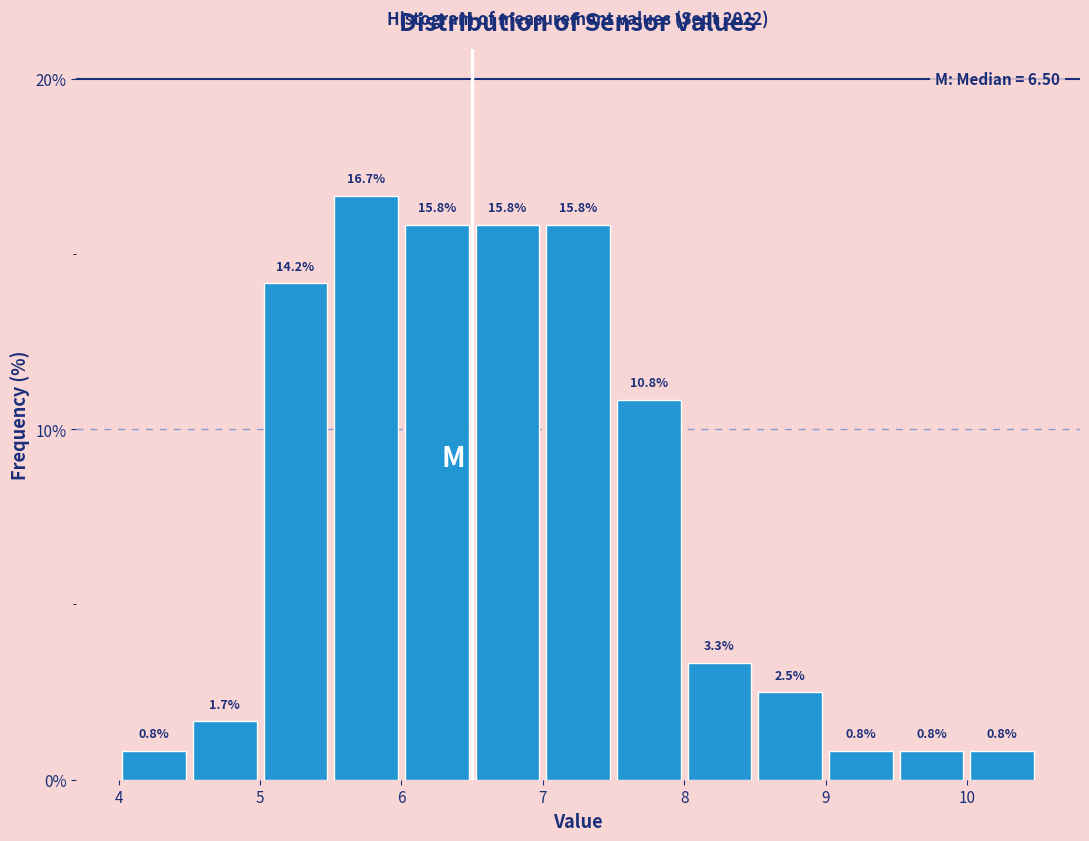

Reading left to right, transcribe this chart: for each bar, give the range it covers on the x-axis and its height.

4.0 to 4.5: 0.8
4.5 to 5.0: 1.7
5.0 to 5.5: 14.2
5.5 to 6.0: 16.7
6.0 to 6.5: 15.8
6.5 to 7.0: 15.8
7.0 to 7.5: 15.8
7.5 to 8.0: 10.8
8.0 to 8.5: 3.3
8.5 to 9.0: 2.5
9.0 to 9.5: 0.8
9.5 to 10.0: 0.8
10.0 to 10.5: 0.8